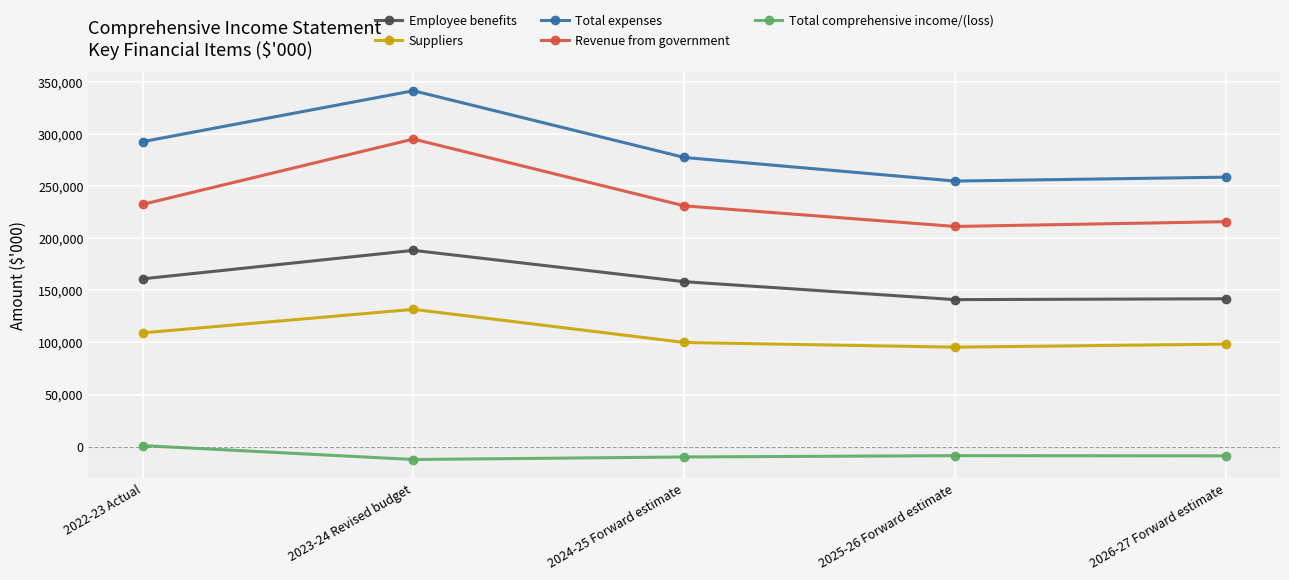

What position from the right is 2022-23 Actual?

5